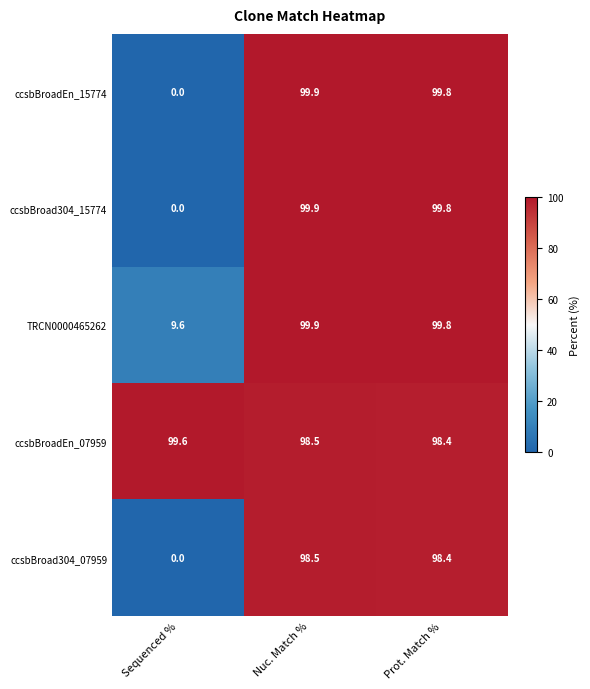

How many distinct data groups are displayed?

5